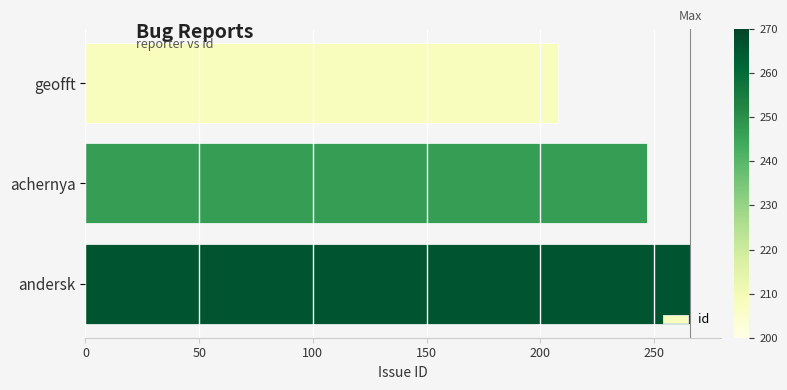

Reading top to bottom, transcribe all the data shown in this chart.

geofft=208	achernya=247	andersk=266